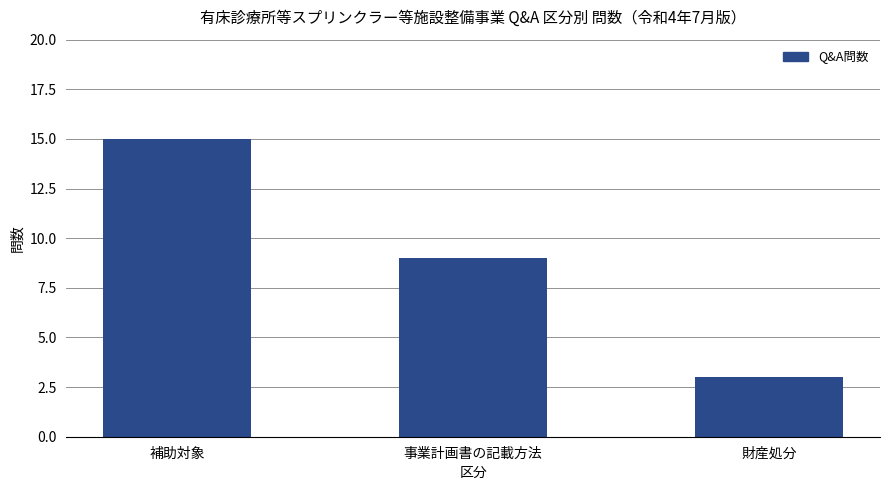

What is the difference between the second highest and minimum values?

6